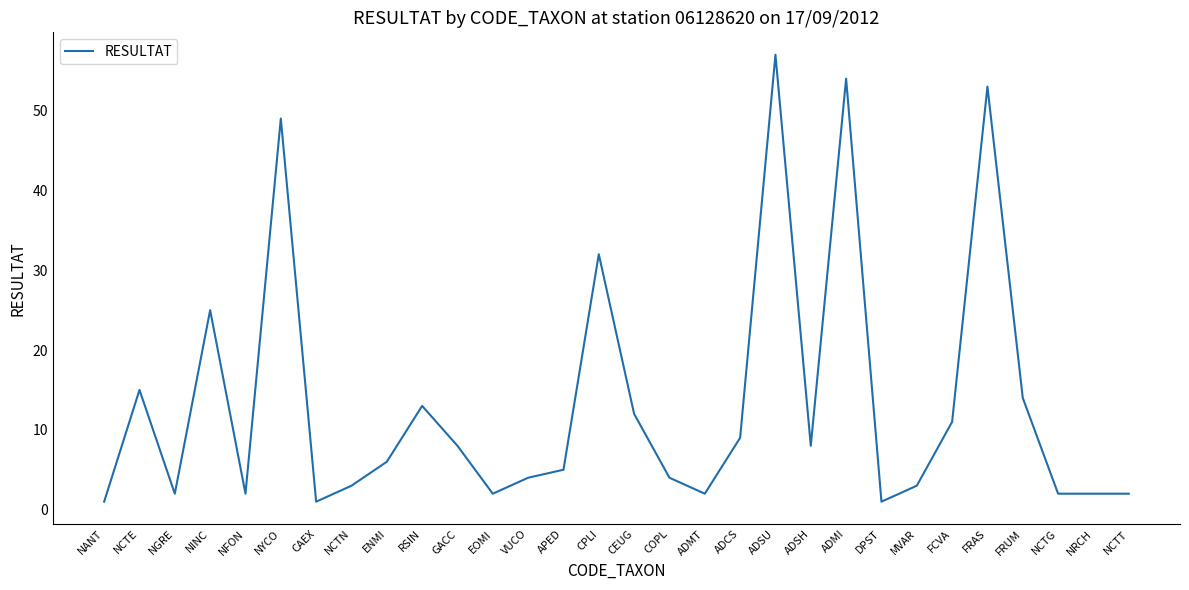

Approximately how many times larger is the value at CEUG compared to NGRE?

6.0